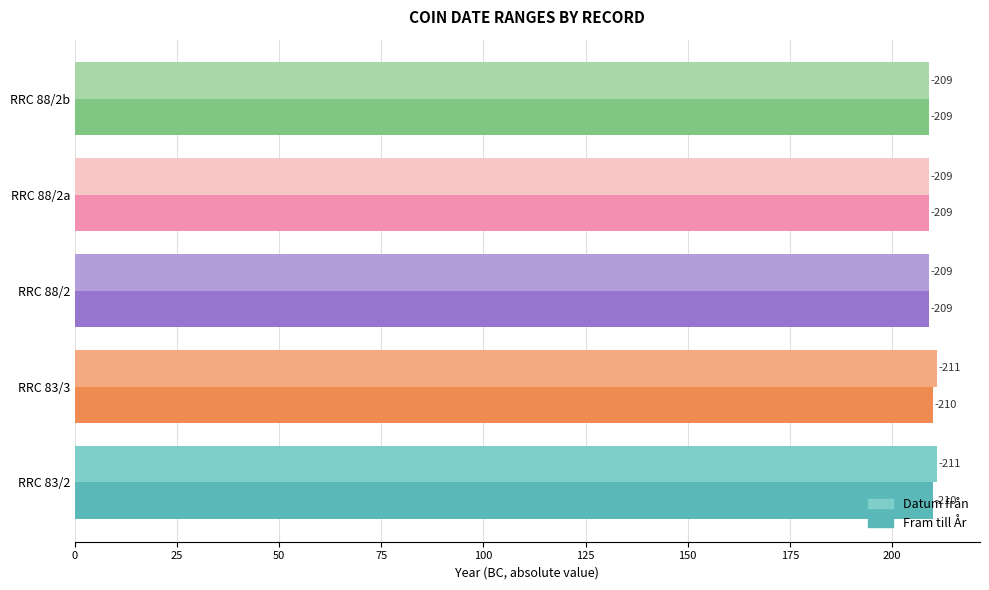

What are all the series names shown in the legend?

Datum från, Fram till År